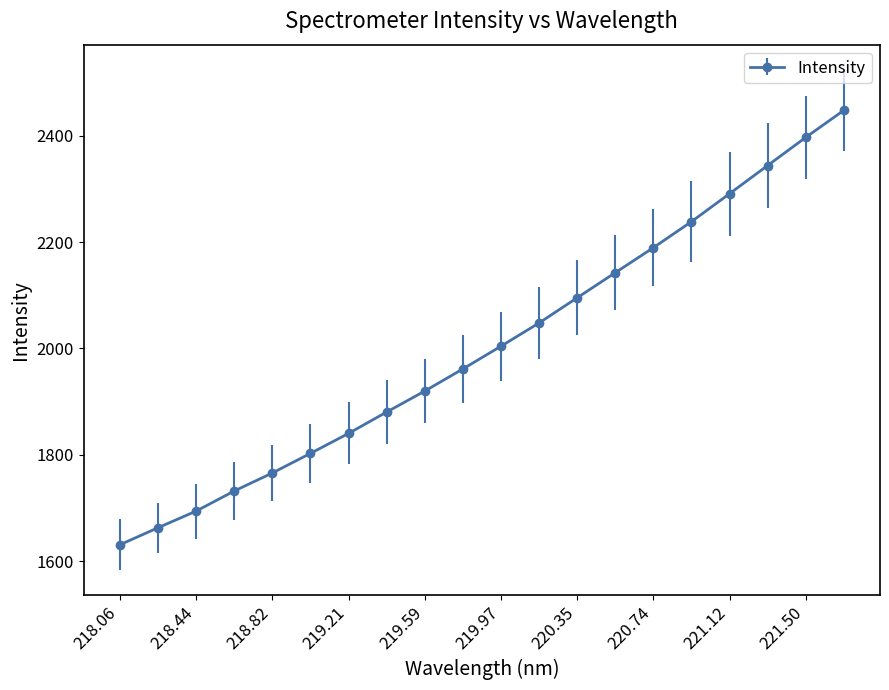

How many lines are shown in the chart?

1